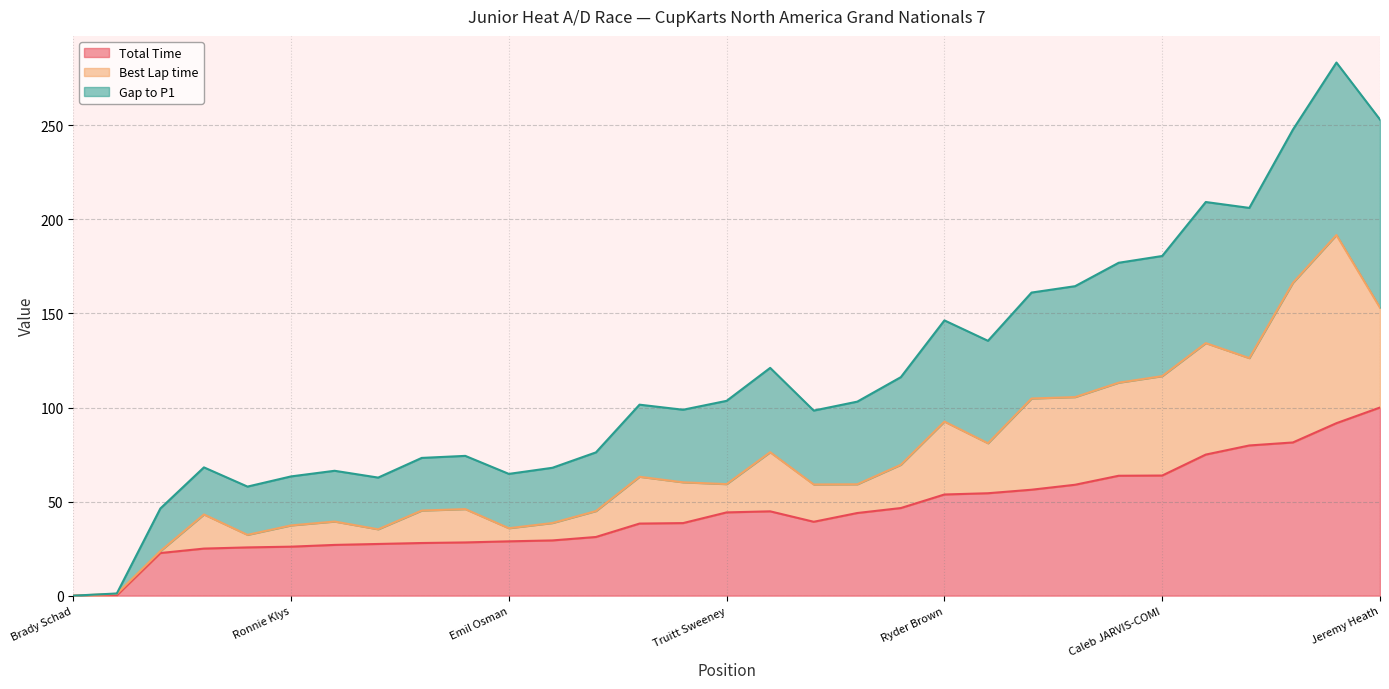

What is the label of the 24th point from the left?

Rayder Santos